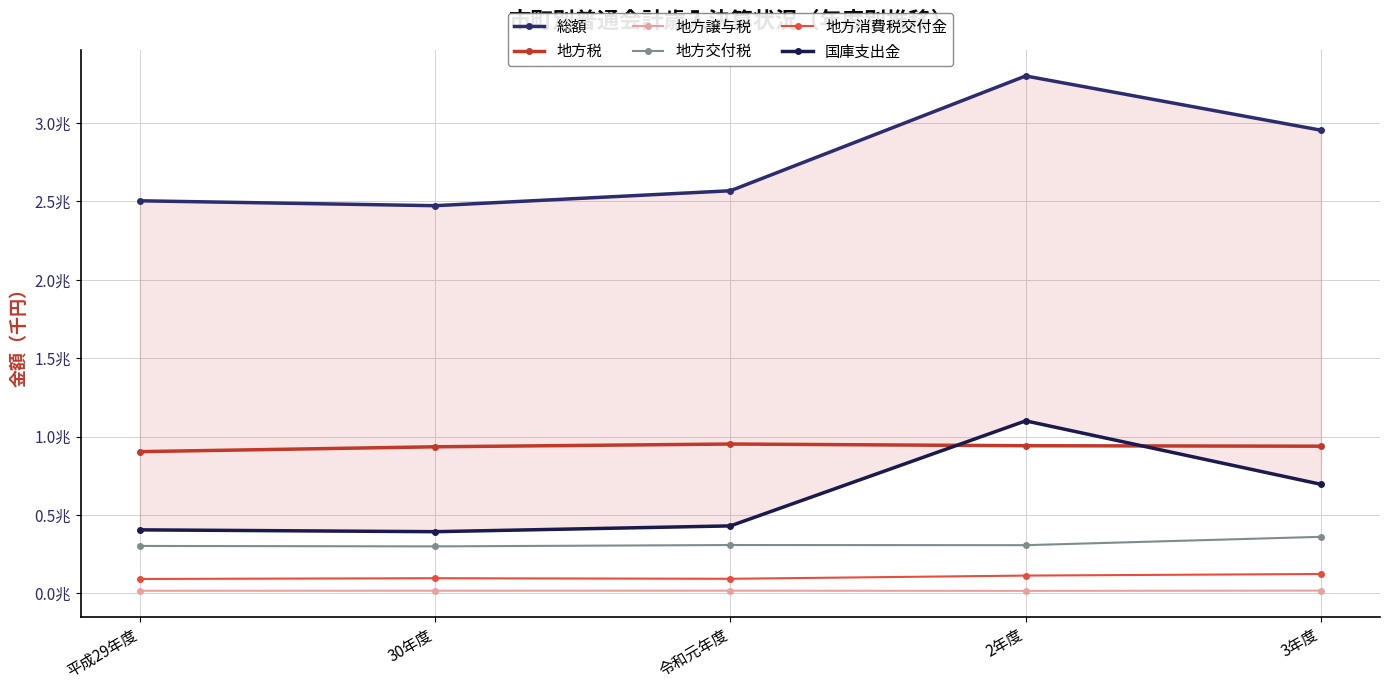

In 総額, how many points are lower than both neighbors (excluding endpoints)?

1